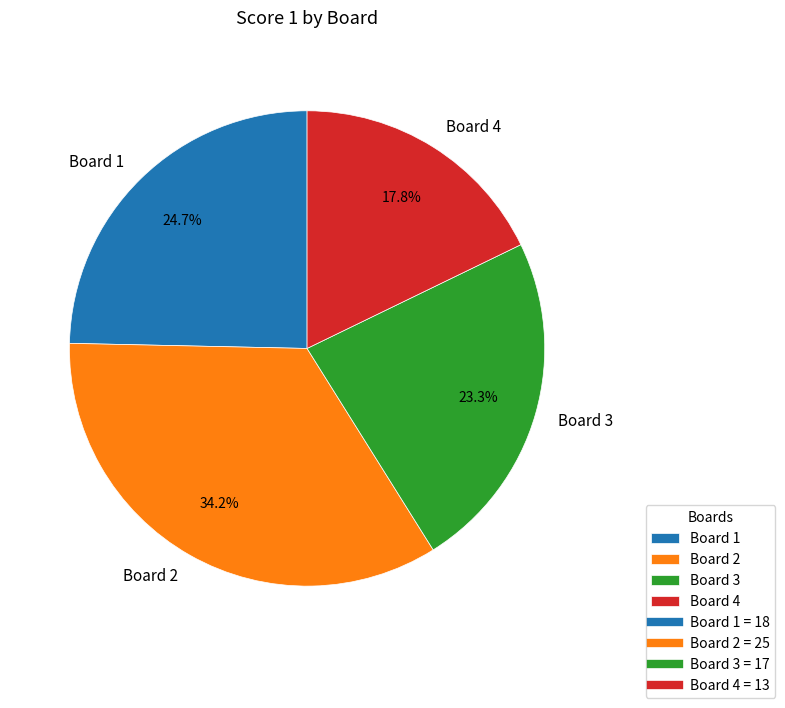

To the nearest percent, what is the combined percentage of Board 3 and Board 1?

48%